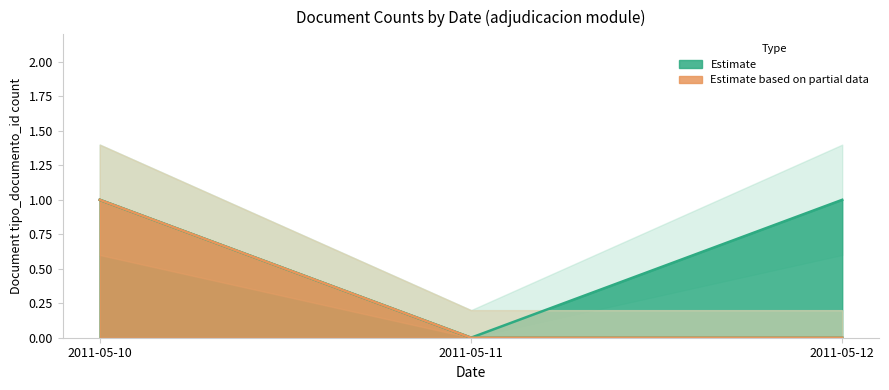

Count the number of categories in the chart.

3